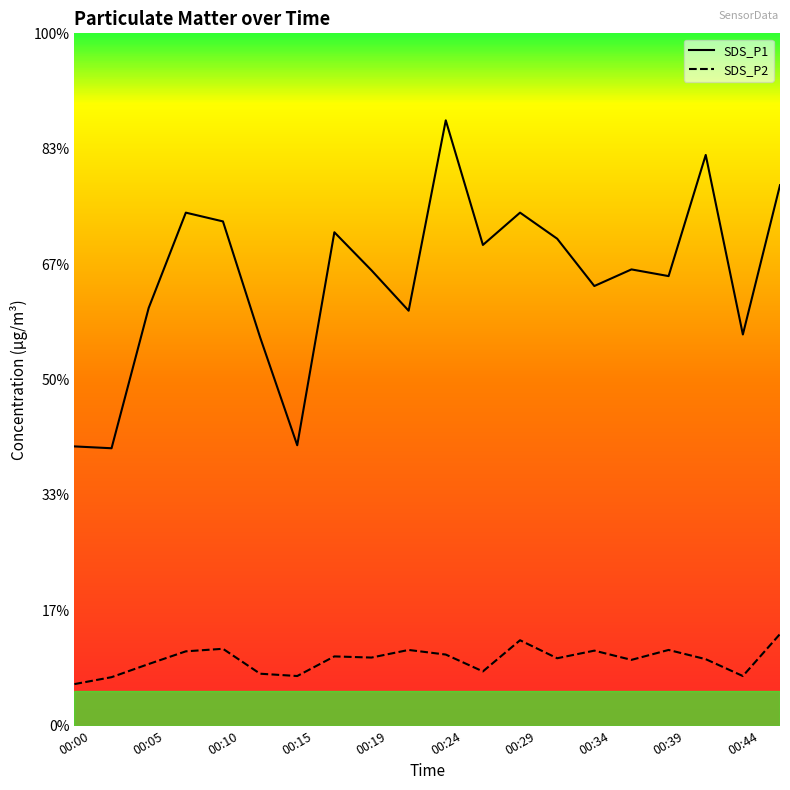

Between 15 and 18, which series saw the biggest shift?

SDS_P1